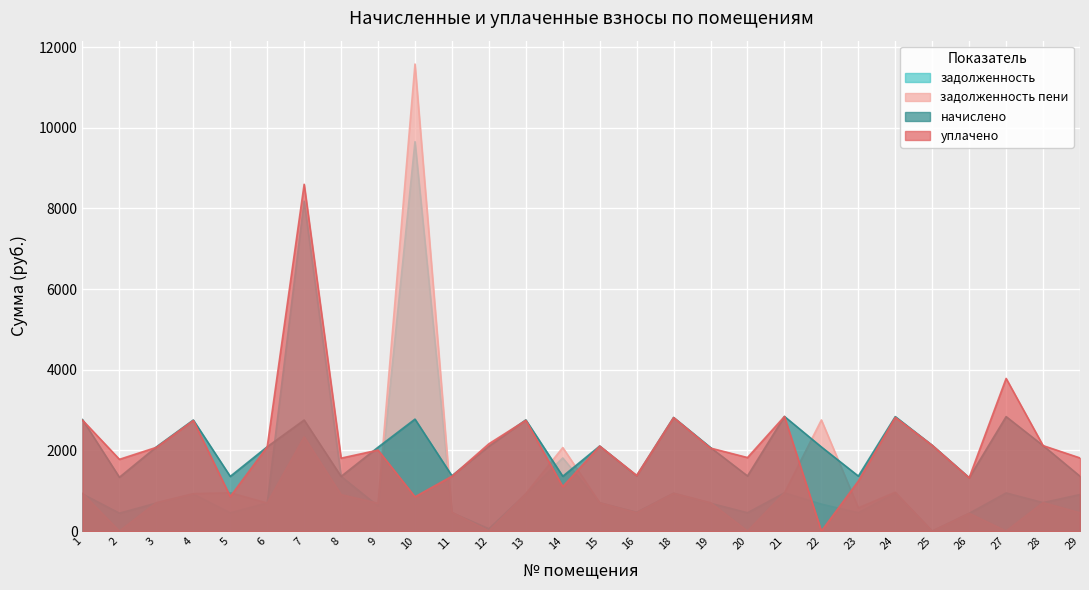

True or false: zadolzhennost_peni has a value of 0.0 at 27.

True